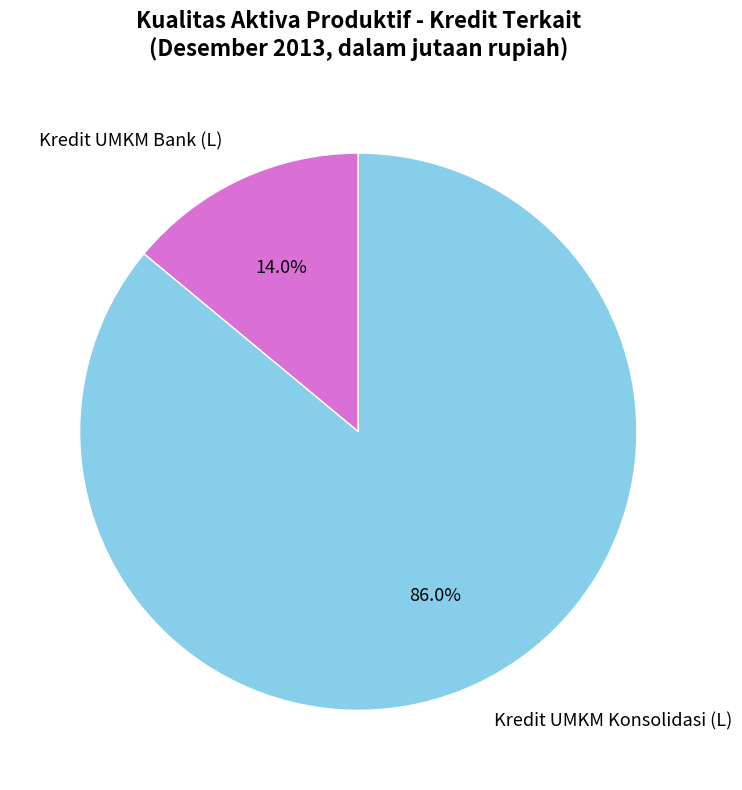

Does any single category account for the majority?

Yes